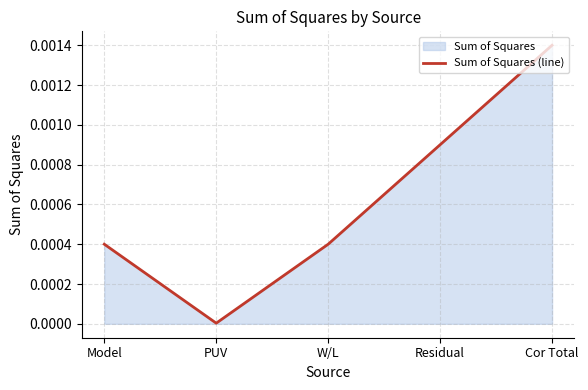

How many series are shown in this chart?

1